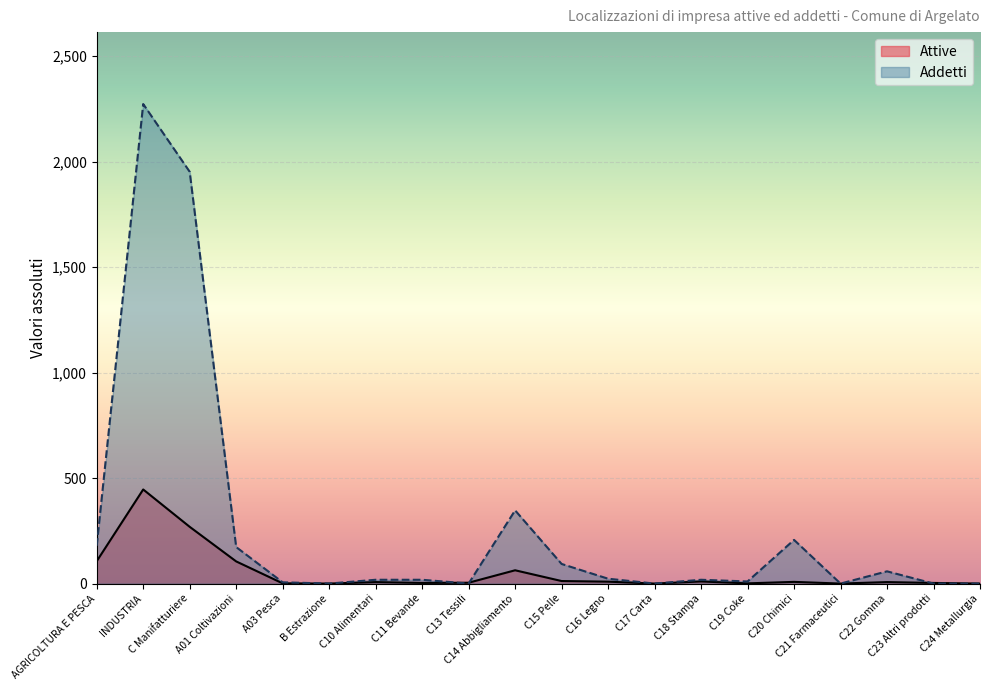

List the labels in order of Addetti value, smallest first.

B Estrazione, C13 Tessili, C17 Carta, C21 Farmaceutici, C23 Altri prodotti, C24 Metallurgia, A03 Pesca, C19 Coke, C10 Alimentari, C11 Bevande, C18 Stampa, C16 Legno, C22 Gomma, C15 Pelle, A01 Coltivazioni, AGRICOLTURA E PESCA, C20 Chimici, C14 Abbigliamento, C Manifatturiere, INDUSTRIA